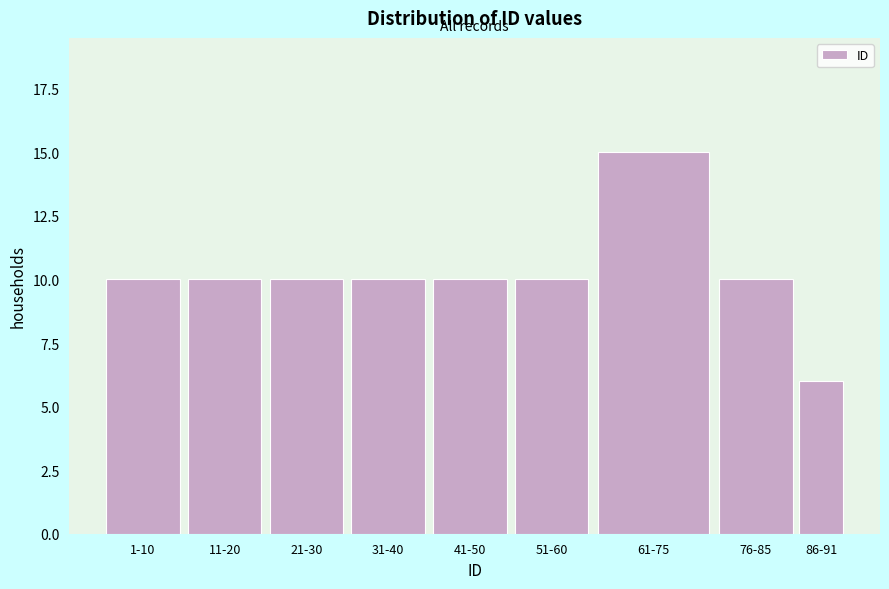

Reading left to right, what are all the values shown in this chart?

1-10=10	11-20=10	21-30=10	31-40=10	41-50=10	51-60=10	61-75=15	76-85=10	86-91=6